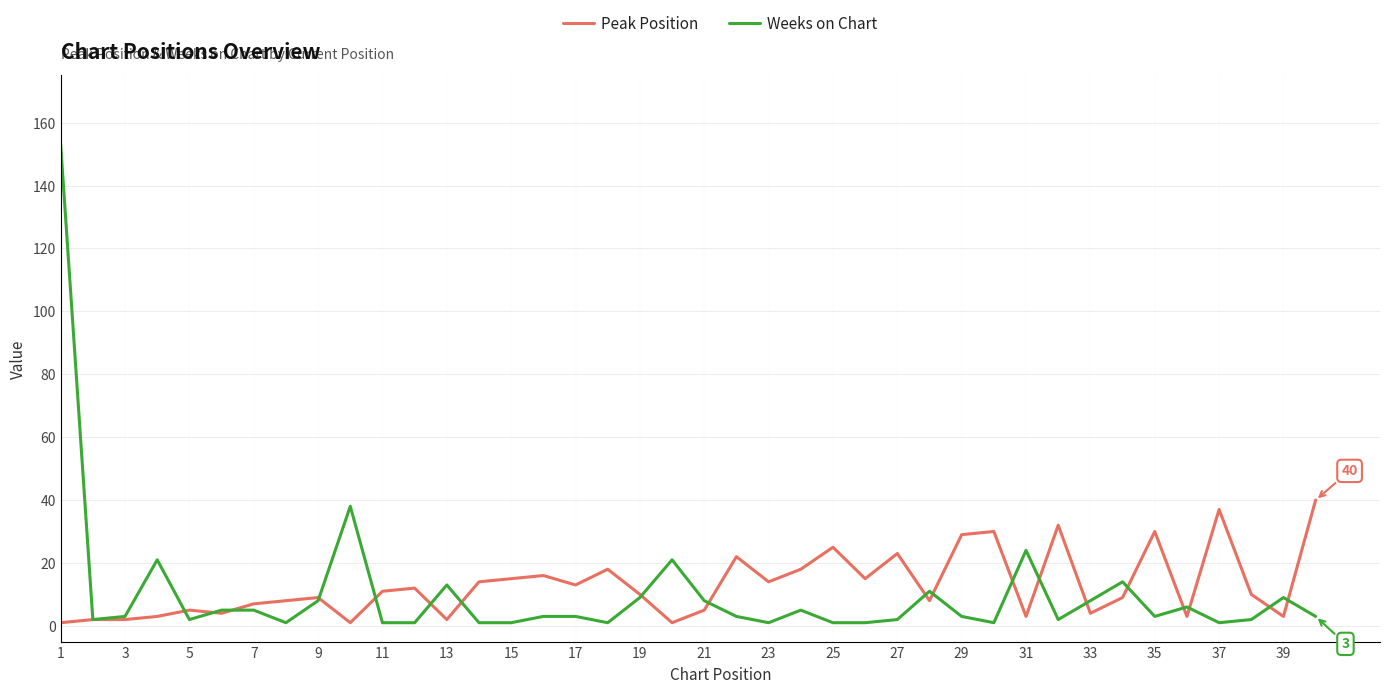

What is the greatest value displayed?

153